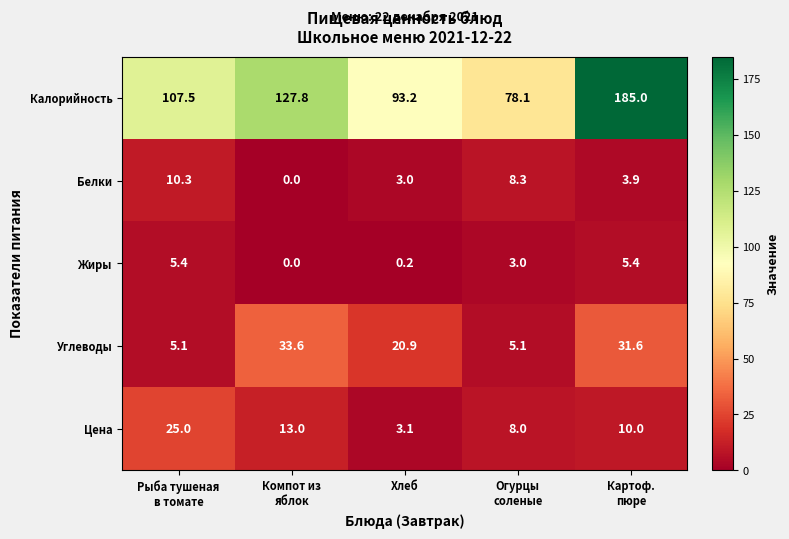

What is the average value of the Цена series?

11.8